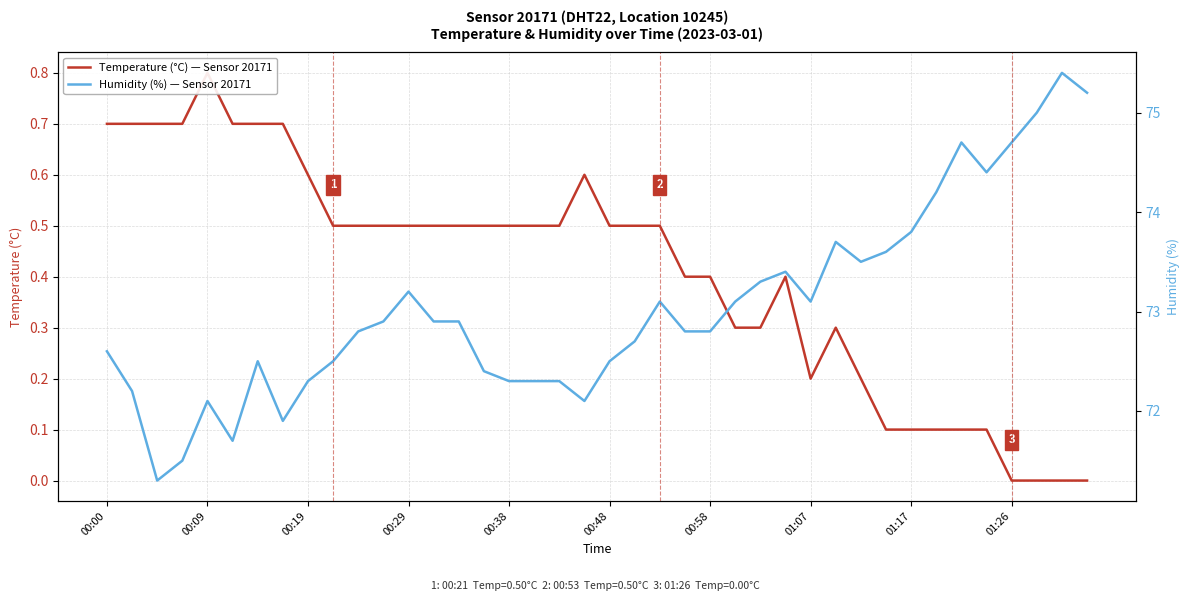

How many data points in Humidity (%) — Sensor 20171 are above 72?

36